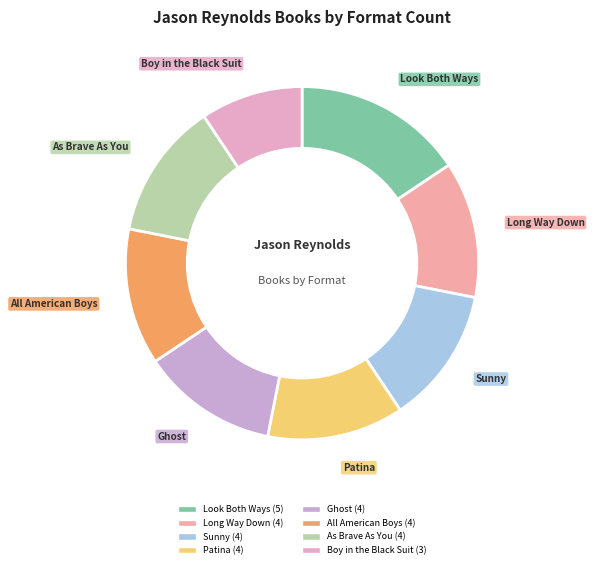

Is the sum of Boy in the Black Suit and Ghost greater than half?

No